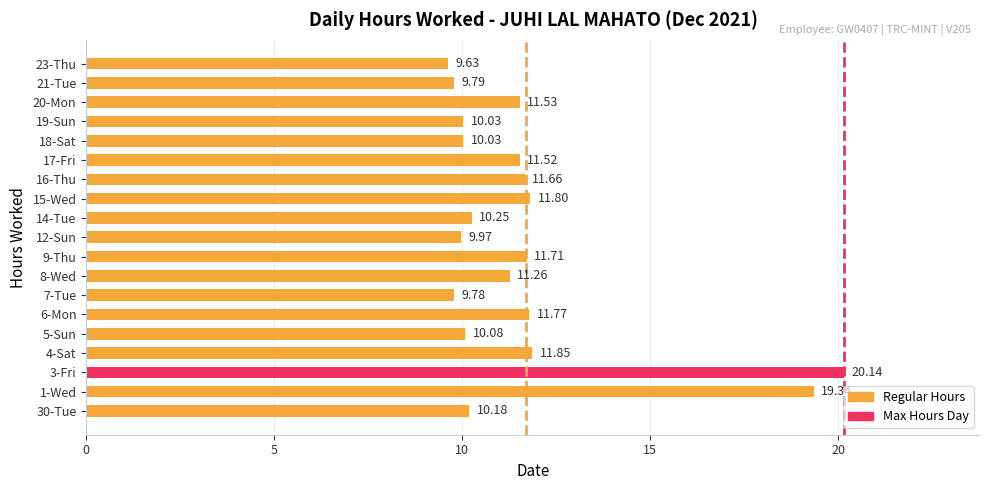

What is the sum of all values?

222.3